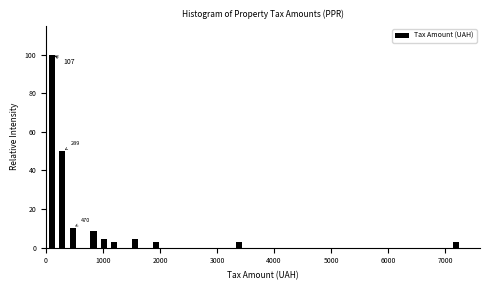

Read against the x-axis, roughly where is the centre of the tallest bar?

100